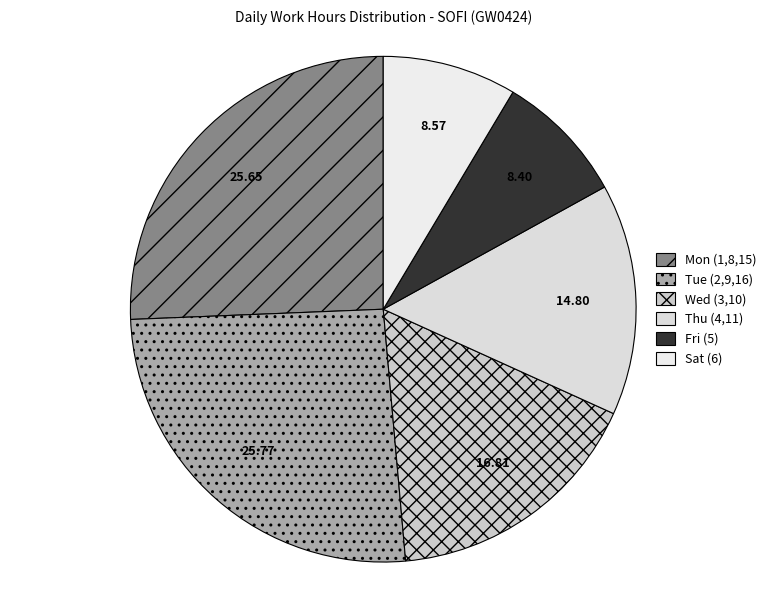

How many segments does this pie chart have?

6